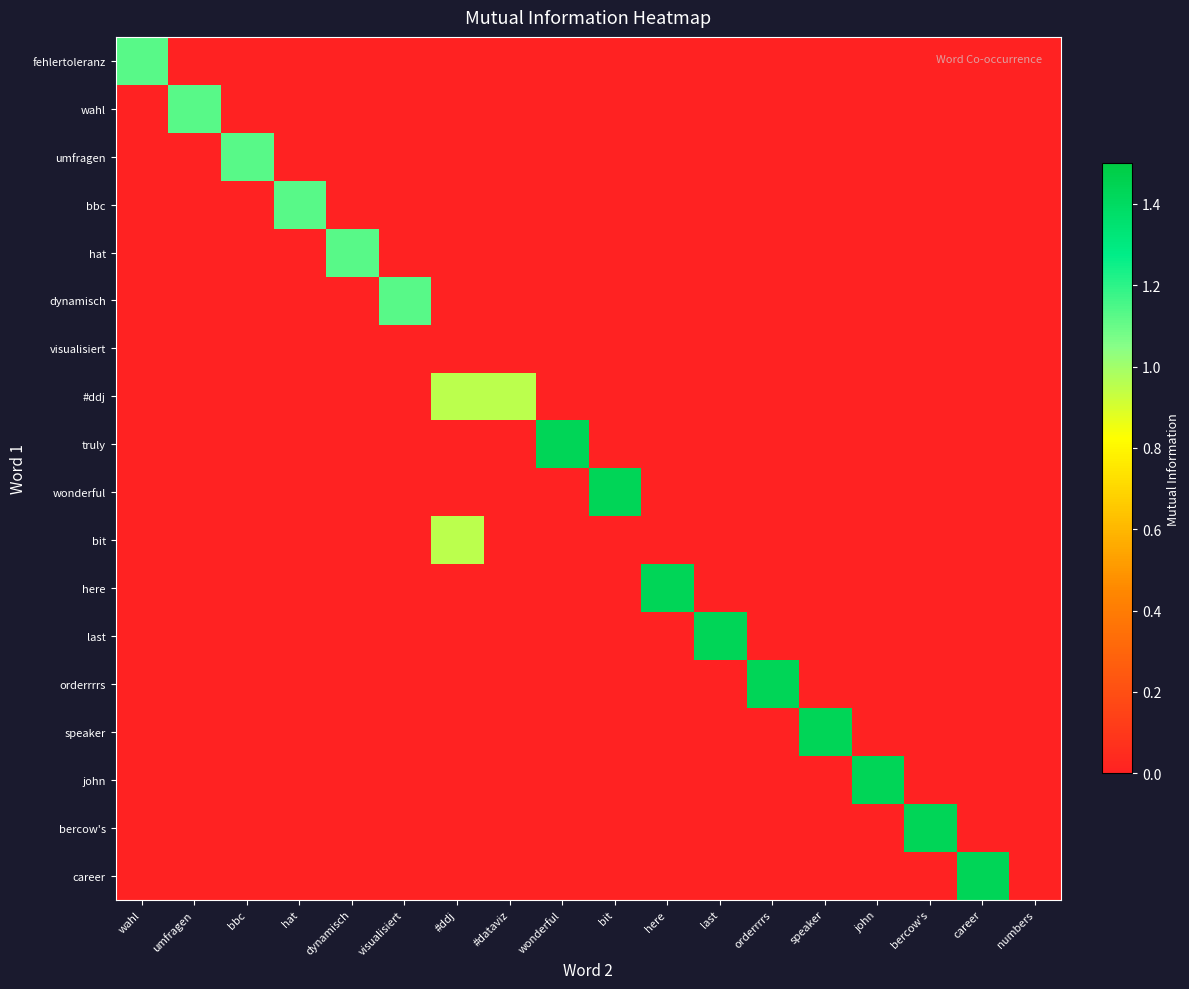

Reading right to left, transcribe all the data shown in this chart.

fehlertoleranz: numbers=0.0	career=0.0	bercow's=0.0	john=0.0	speaker=0.0	orderrrrs=0.0	last=0.0	here=0.0	bit=0.0	wonderful=0.0	#dataviz=0.0	#ddj=0.0	visualisiert=0.0	dynamisch=0.0	hat=0.0	bbc=0.0	umfragen=0.0	wahl=1.1
wahl: numbers=0.0	career=0.0	bercow's=0.0	john=0.0	speaker=0.0	orderrrrs=0.0	last=0.0	here=0.0	bit=0.0	wonderful=0.0	#dataviz=0.0	#ddj=0.0	visualisiert=0.0	dynamisch=0.0	hat=0.0	bbc=0.0	umfragen=1.1	wahl=0.0
umfragen: numbers=0.0	career=0.0	bercow's=0.0	john=0.0	speaker=0.0	orderrrrs=0.0	last=0.0	here=0.0	bit=0.0	wonderful=0.0	#dataviz=0.0	#ddj=0.0	visualisiert=0.0	dynamisch=0.0	hat=0.0	bbc=1.1	umfragen=0.0	wahl=0.0
bbc: numbers=0.0	career=0.0	bercow's=0.0	john=0.0	speaker=0.0	orderrrrs=0.0	last=0.0	here=0.0	bit=0.0	wonderful=0.0	#dataviz=0.0	#ddj=0.0	visualisiert=0.0	dynamisch=0.0	hat=1.1	bbc=0.0	umfragen=0.0	wahl=0.0
hat: numbers=0.0	career=0.0	bercow's=0.0	john=0.0	speaker=0.0	orderrrrs=0.0	last=0.0	here=0.0	bit=0.0	wonderful=0.0	#dataviz=0.0	#ddj=0.0	visualisiert=0.0	dynamisch=1.1	hat=0.0	bbc=0.0	umfragen=0.0	wahl=0.0
dynamisch: numbers=0.0	career=0.0	bercow's=0.0	john=0.0	speaker=0.0	orderrrrs=0.0	last=0.0	here=0.0	bit=0.0	wonderful=0.0	#dataviz=0.0	#ddj=0.0	visualisiert=1.1	dynamisch=0.0	hat=0.0	bbc=0.0	umfragen=0.0	wahl=0.0
visualisiert: numbers=0.0	career=0.0	bercow's=0.0	john=0.0	speaker=0.0	orderrrrs=0.0	last=0.0	here=0.0	bit=0.0	wonderful=0.0	#dataviz=0.0	#ddj=0.0	visualisiert=0.0	dynamisch=0.0	hat=0.0	bbc=0.0	umfragen=0.0	wahl=0.0
#ddj: numbers=0.0	career=0.0	bercow's=0.0	john=0.0	speaker=0.0	orderrrrs=0.0	last=0.0	here=0.0	bit=0.0	wonderful=0.0	#dataviz=1.0	#ddj=1.0	visualisiert=0.0	dynamisch=0.0	hat=0.0	bbc=0.0	umfragen=0.0	wahl=0.0
truly: numbers=0.0	career=0.0	bercow's=0.0	john=0.0	speaker=0.0	orderrrrs=0.0	last=0.0	here=0.0	bit=0.0	wonderful=1.4	#dataviz=0.0	#ddj=0.0	visualisiert=0.0	dynamisch=0.0	hat=0.0	bbc=0.0	umfragen=0.0	wahl=0.0
wonderful: numbers=0.0	career=0.0	bercow's=0.0	john=0.0	speaker=0.0	orderrrrs=0.0	last=0.0	here=0.0	bit=1.4	wonderful=0.0	#dataviz=0.0	#ddj=0.0	visualisiert=0.0	dynamisch=0.0	hat=0.0	bbc=0.0	umfragen=0.0	wahl=0.0
bit: numbers=0.0	career=0.0	bercow's=0.0	john=0.0	speaker=0.0	orderrrrs=0.0	last=0.0	here=0.0	bit=0.0	wonderful=0.0	#dataviz=0.0	#ddj=1.0	visualisiert=0.0	dynamisch=0.0	hat=0.0	bbc=0.0	umfragen=0.0	wahl=0.0
here: numbers=0.0	career=0.0	bercow's=0.0	john=0.0	speaker=0.0	orderrrrs=0.0	last=0.0	here=1.4	bit=0.0	wonderful=0.0	#dataviz=0.0	#ddj=0.0	visualisiert=0.0	dynamisch=0.0	hat=0.0	bbc=0.0	umfragen=0.0	wahl=0.0
last: numbers=0.0	career=0.0	bercow's=0.0	john=0.0	speaker=0.0	orderrrrs=0.0	last=1.4	here=0.0	bit=0.0	wonderful=0.0	#dataviz=0.0	#ddj=0.0	visualisiert=0.0	dynamisch=0.0	hat=0.0	bbc=0.0	umfragen=0.0	wahl=0.0
orderrrrs: numbers=0.0	career=0.0	bercow's=0.0	john=0.0	speaker=0.0	orderrrrs=1.4	last=0.0	here=0.0	bit=0.0	wonderful=0.0	#dataviz=0.0	#ddj=0.0	visualisiert=0.0	dynamisch=0.0	hat=0.0	bbc=0.0	umfragen=0.0	wahl=0.0
speaker: numbers=0.0	career=0.0	bercow's=0.0	john=0.0	speaker=1.4	orderrrrs=0.0	last=0.0	here=0.0	bit=0.0	wonderful=0.0	#dataviz=0.0	#ddj=0.0	visualisiert=0.0	dynamisch=0.0	hat=0.0	bbc=0.0	umfragen=0.0	wahl=0.0
john: numbers=0.0	career=0.0	bercow's=0.0	john=1.4	speaker=0.0	orderrrrs=0.0	last=0.0	here=0.0	bit=0.0	wonderful=0.0	#dataviz=0.0	#ddj=0.0	visualisiert=0.0	dynamisch=0.0	hat=0.0	bbc=0.0	umfragen=0.0	wahl=0.0
bercow's: numbers=0.0	career=0.0	bercow's=1.4	john=0.0	speaker=0.0	orderrrrs=0.0	last=0.0	here=0.0	bit=0.0	wonderful=0.0	#dataviz=0.0	#ddj=0.0	visualisiert=0.0	dynamisch=0.0	hat=0.0	bbc=0.0	umfragen=0.0	wahl=0.0
career: numbers=0.0	career=1.4	bercow's=0.0	john=0.0	speaker=0.0	orderrrrs=0.0	last=0.0	here=0.0	bit=0.0	wonderful=0.0	#dataviz=0.0	#ddj=0.0	visualisiert=0.0	dynamisch=0.0	hat=0.0	bbc=0.0	umfragen=0.0	wahl=0.0